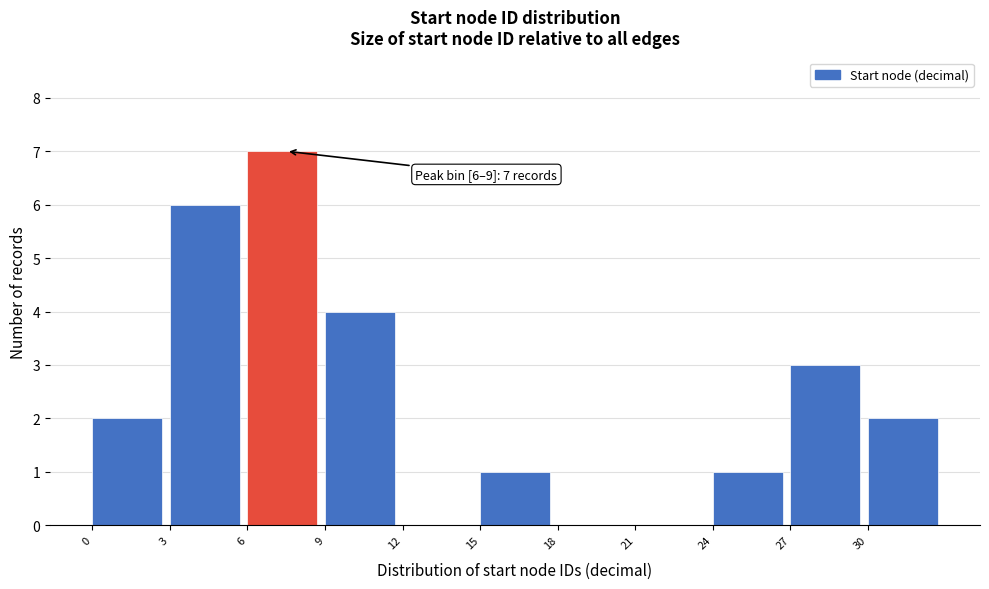

Which range on the x-axis has the tallest bar?

6 to 9